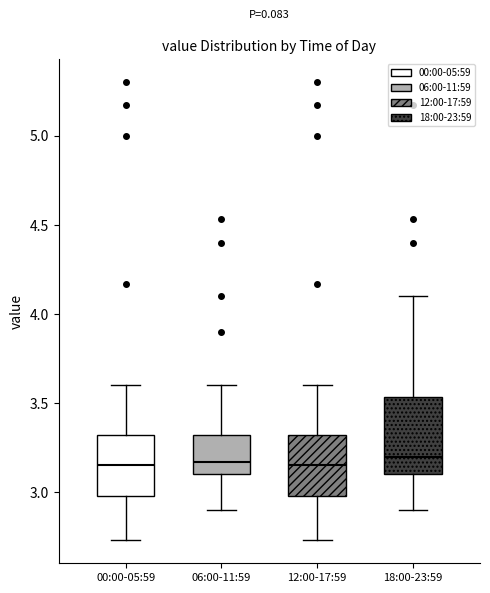

Where is the upper edge of the box for 06:00-11:59 on the y-axis? The values are not printed on the chart, so give them approximately, as read against the axis.

3.30